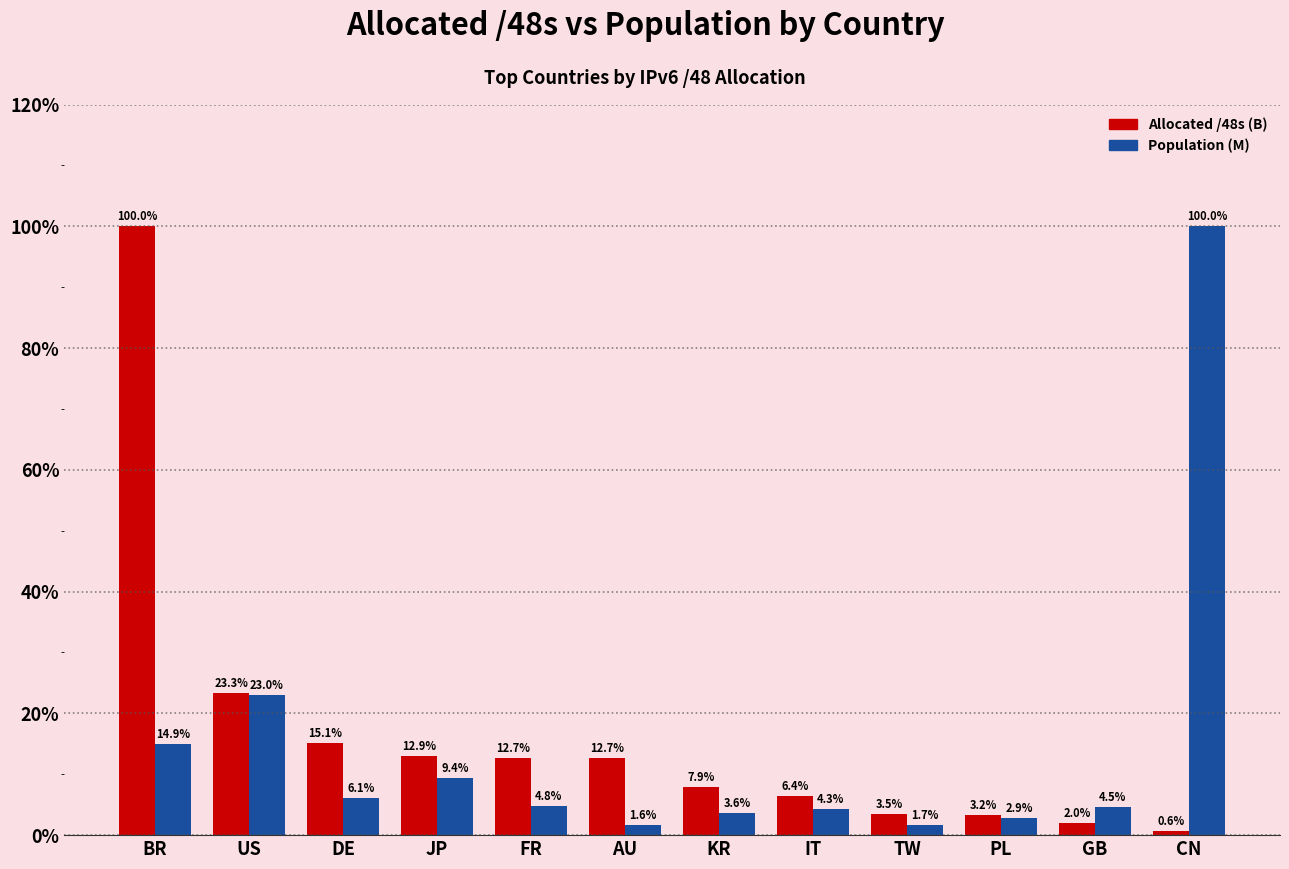

What is the label of the 4th bar from the left?

JP